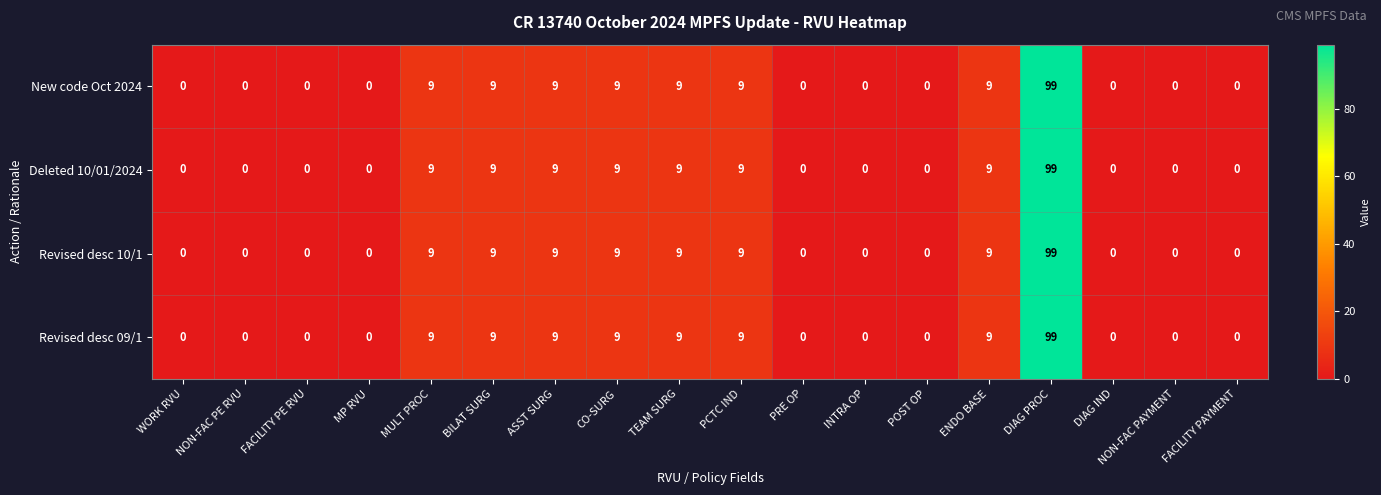

Is the value of New code Oct 2024 at FACILITY PE RVU greater than the value of Revised desc 09/1 at PCTC IND?

No